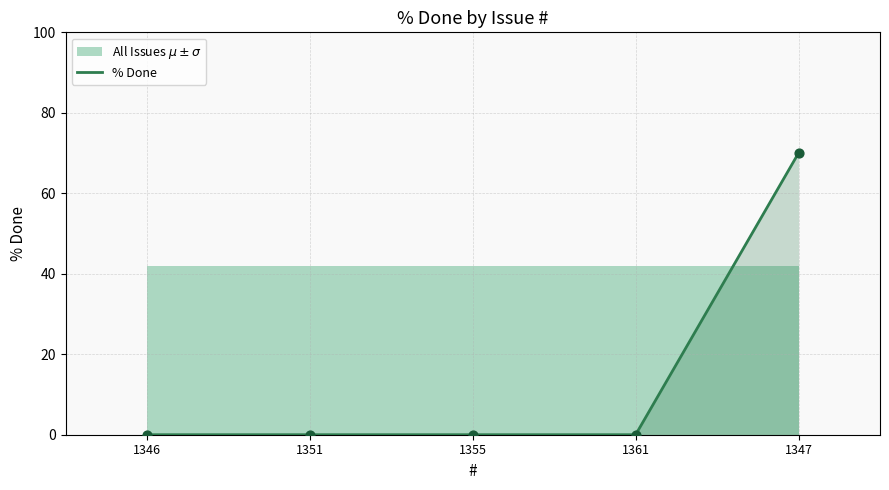

Between 1361 and 1355, which is larger?

1361